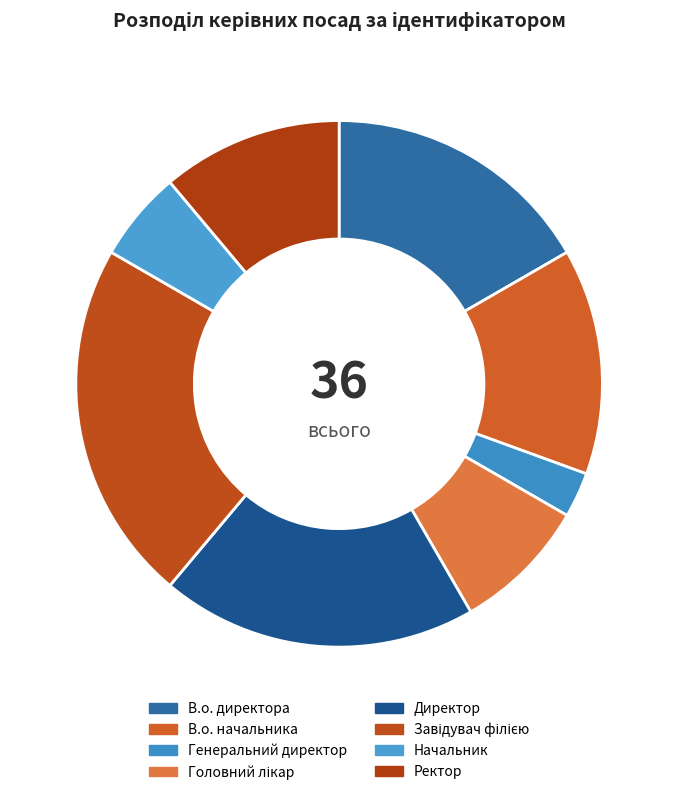

Is there a majority slice in this chart?

No